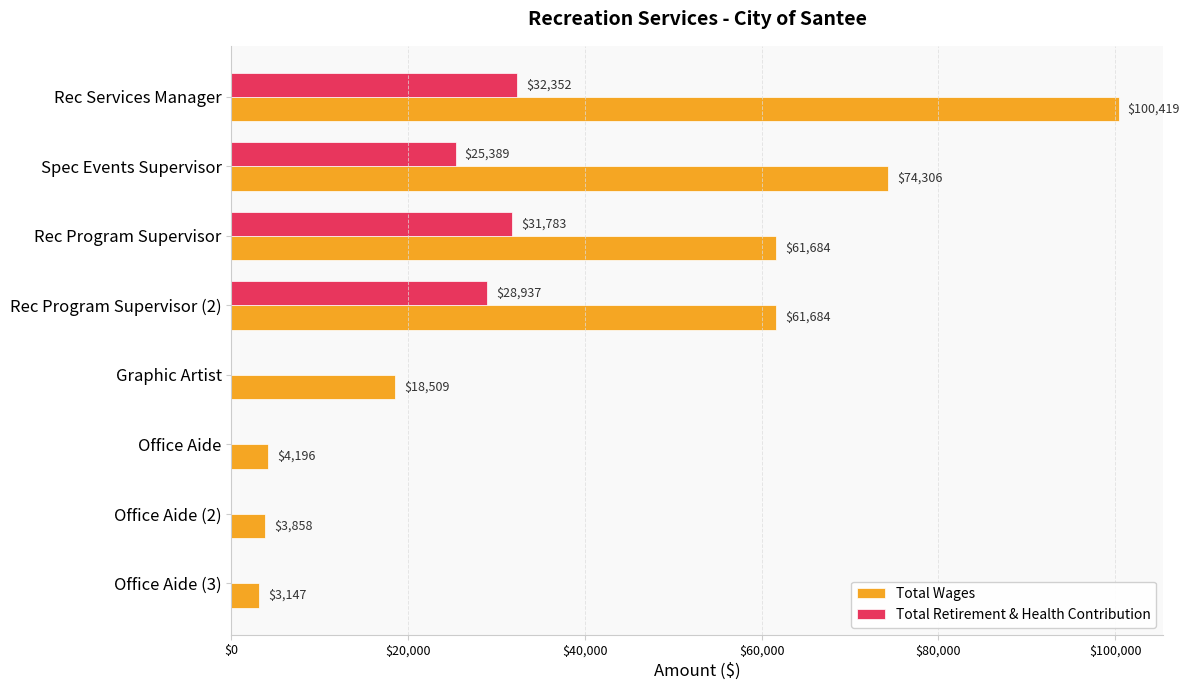

Which series has the largest total across all categories?

Total Wages